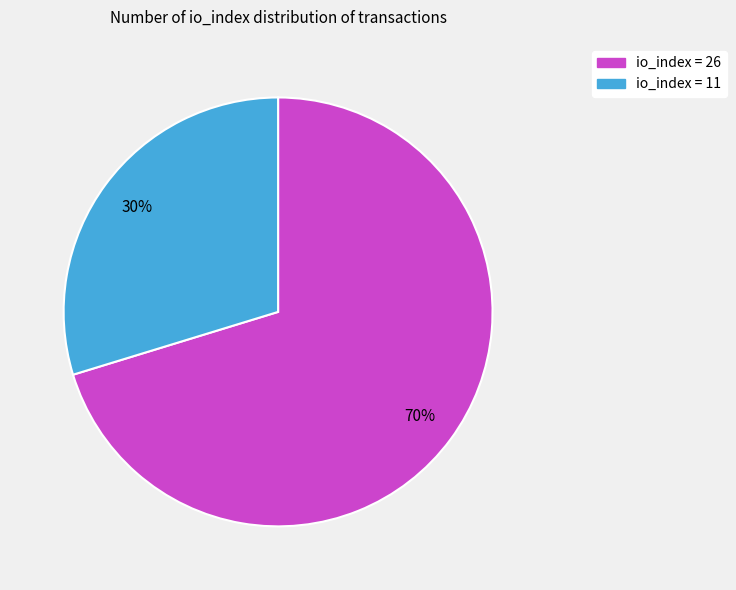

How many segments does this pie chart have?

2